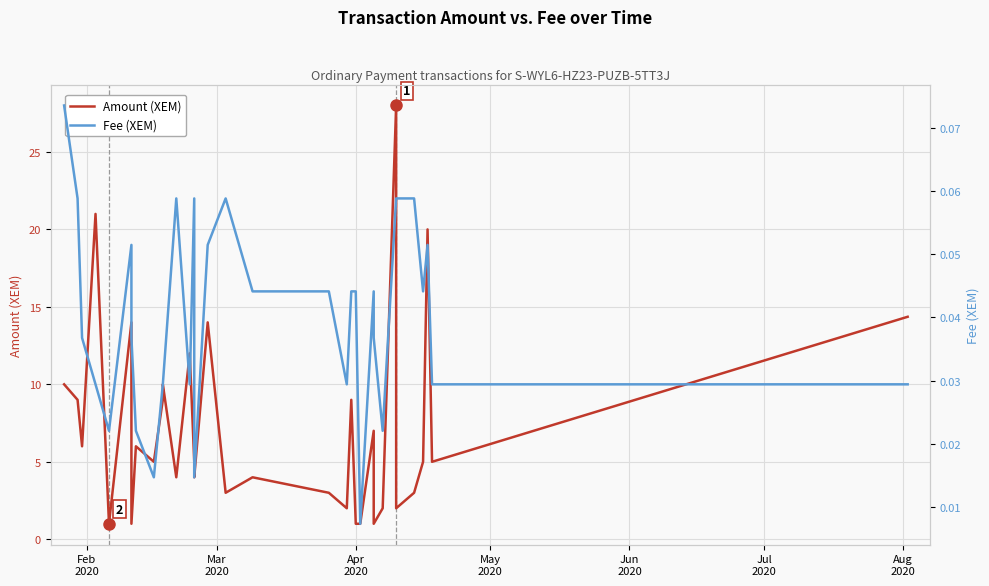

Does the chart display data point markers on the line(s)?

No